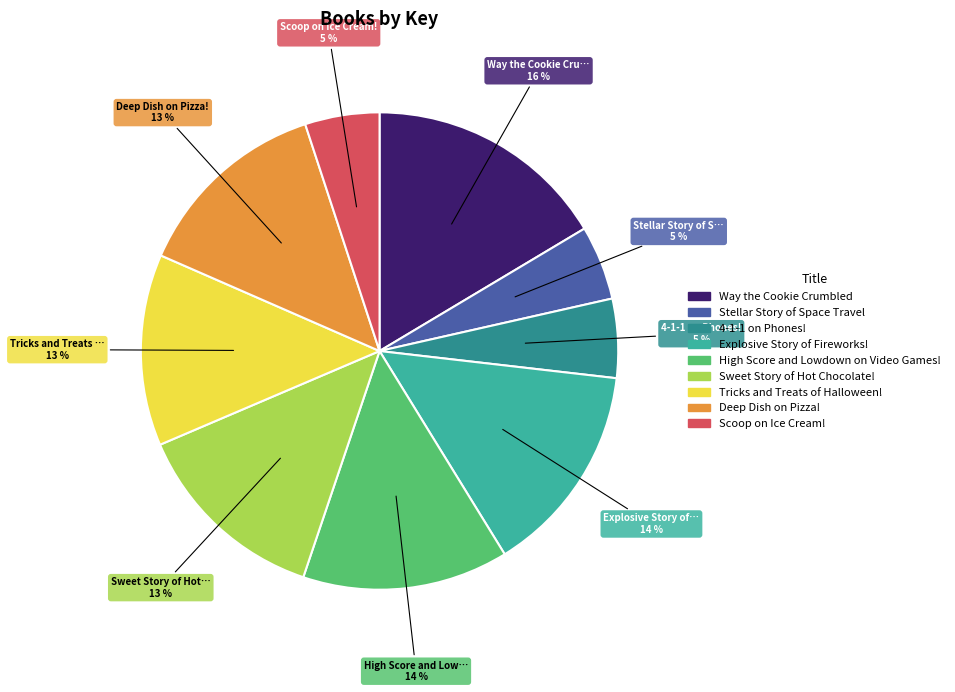

Is the sum of Deep Dish on Pizza! and Stellar Story of Space Travel greater than half?

No